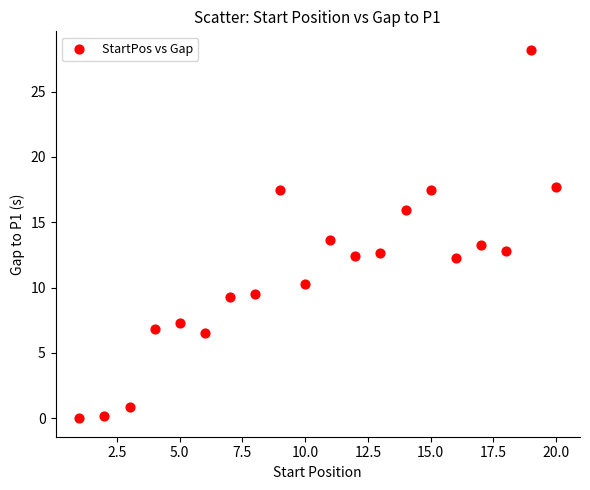

What is the range of Y values (max minus min)?

28.2